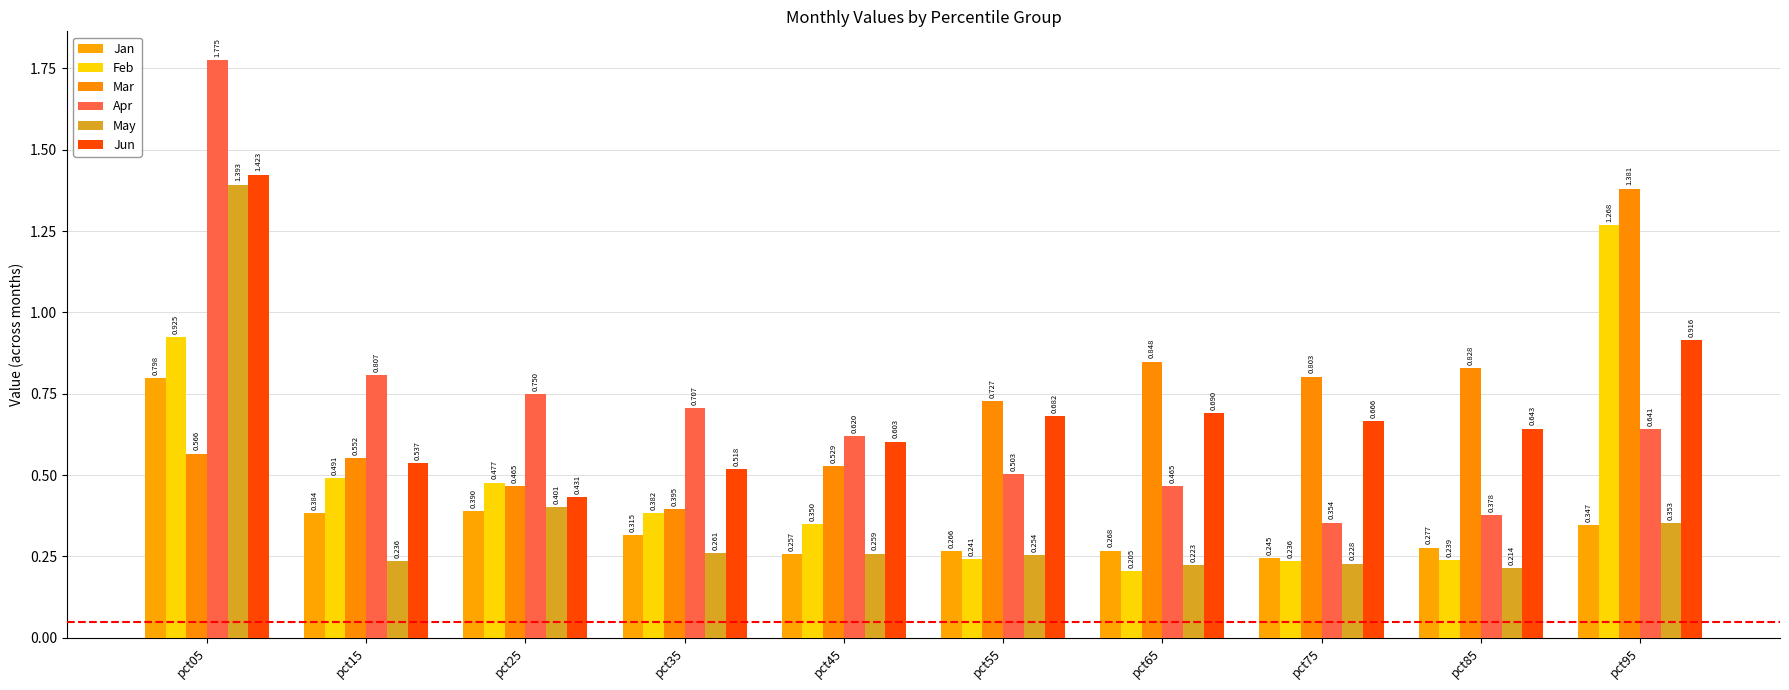

Does the chart contain stacked bars?

No